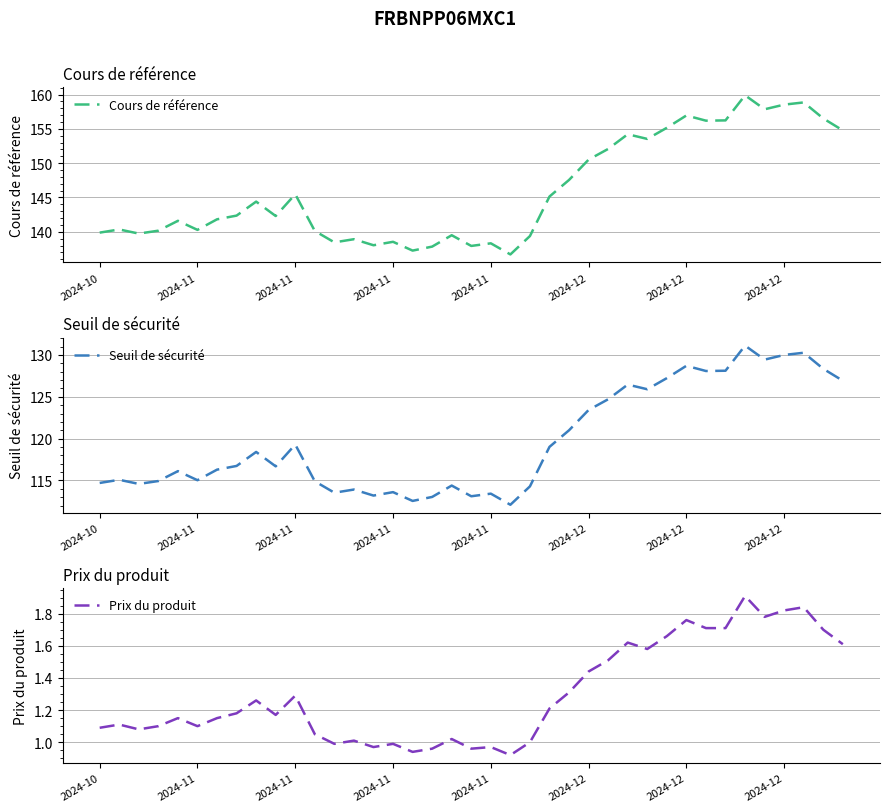

How many lines are shown in the chart?

3